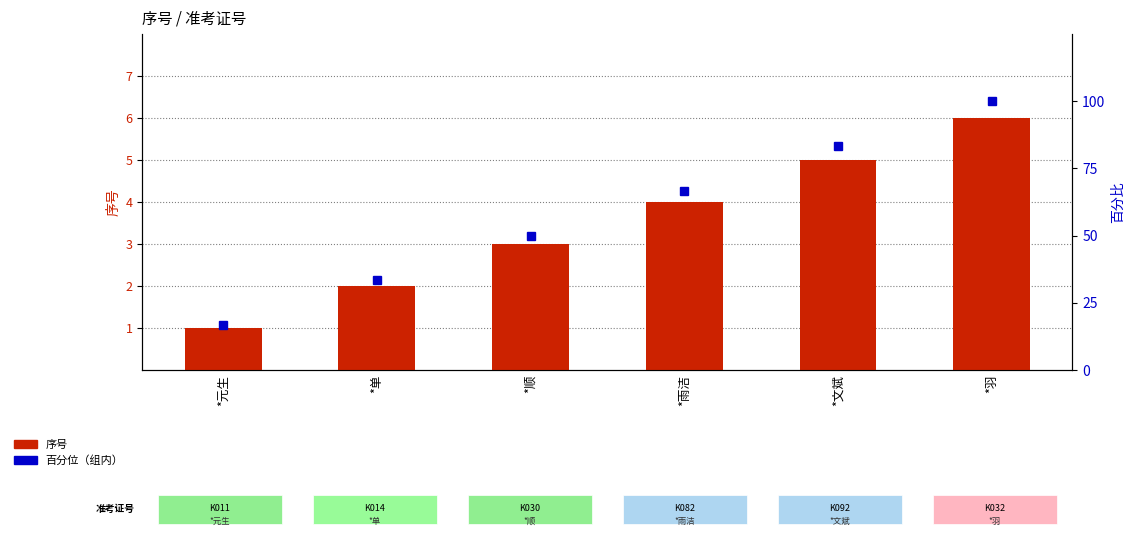

List the series in order of their overall mean, lowest first.

序号, 百分位（组内）